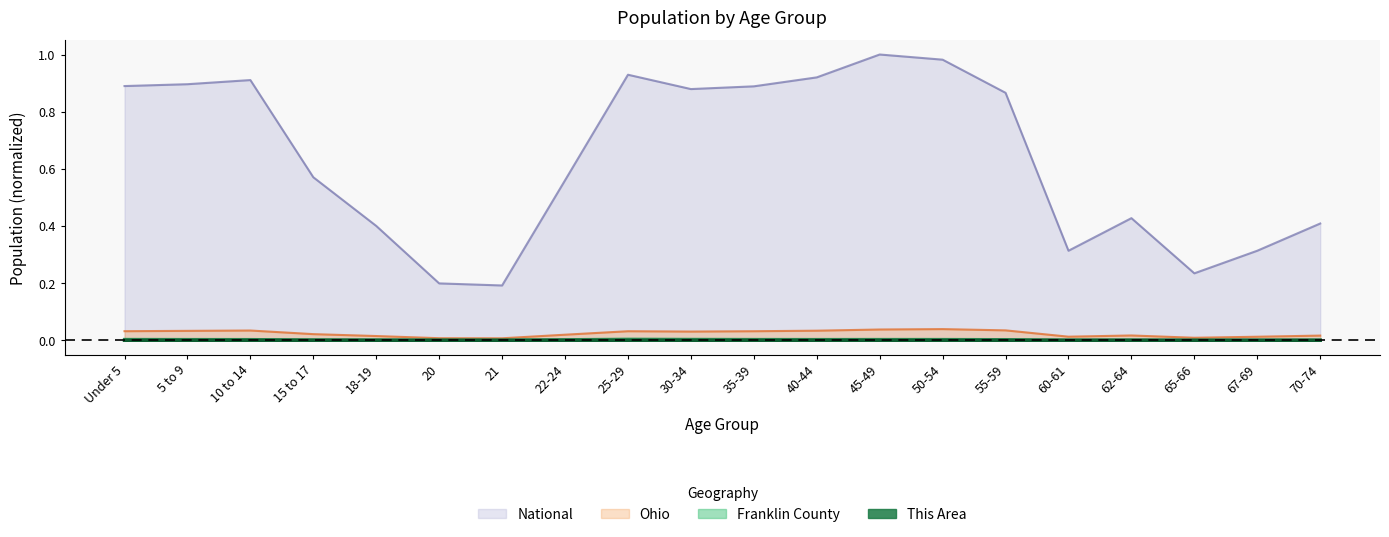

True or false: National and Franklin County cross at least once.

False